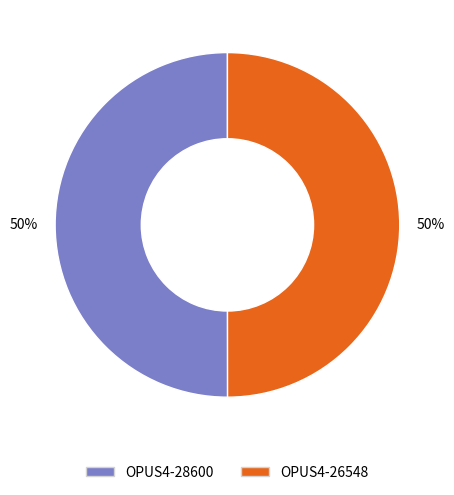

Approximately how many times larger is the value at OPUS4-28600 compared to OPUS4-26548?

1.0